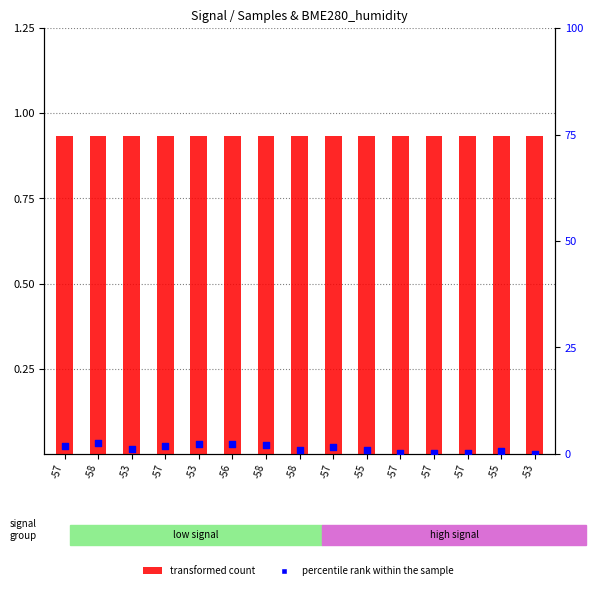

What are all the series names shown in the legend?

transformed count, percentile rank within the sample